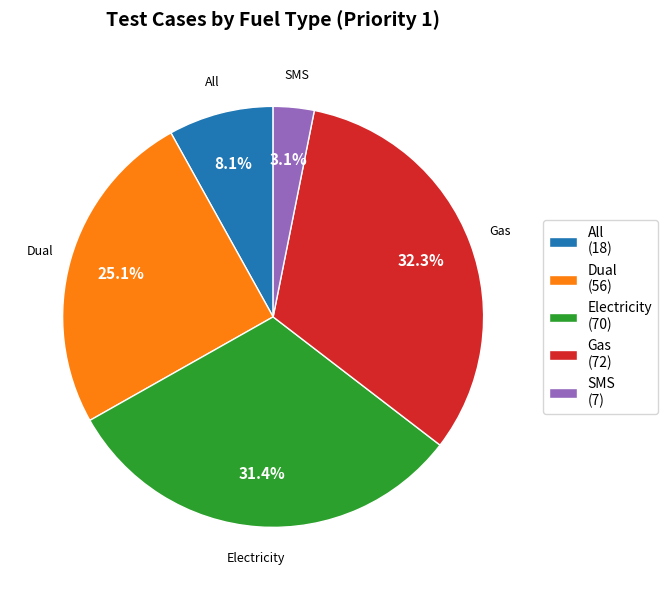

Is the sum of Electricity and All greater than half?

No